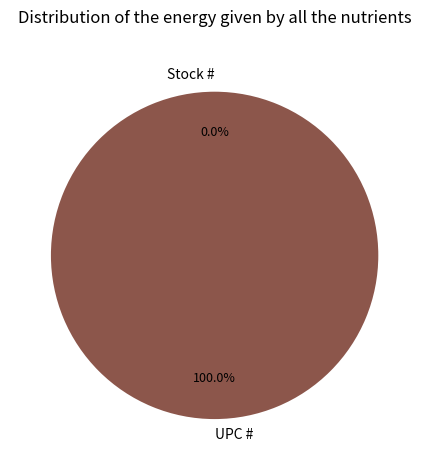

Count the number of slices in the pie.

2